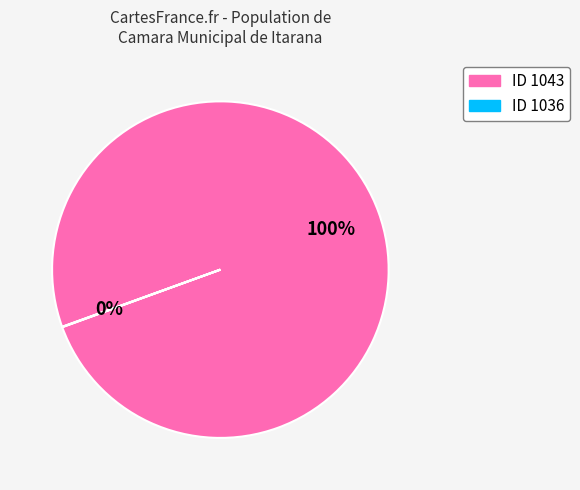

To the nearest percent, what is the difference between the largest and smallest slice percentages?

100%